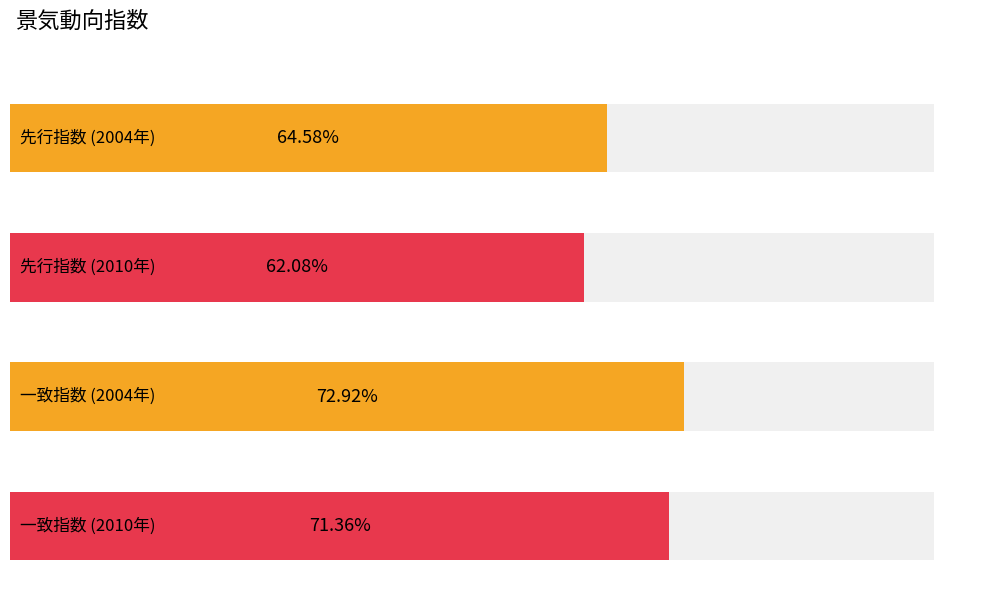

True or false: 先行指数 (2004年) has a value of 114.8 at 1月.

False